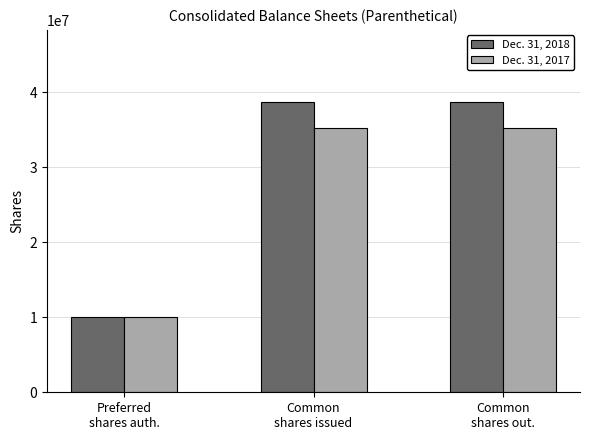

What is the difference between the maximum and minimum values in the Dec. 31, 2018 series?

28674265